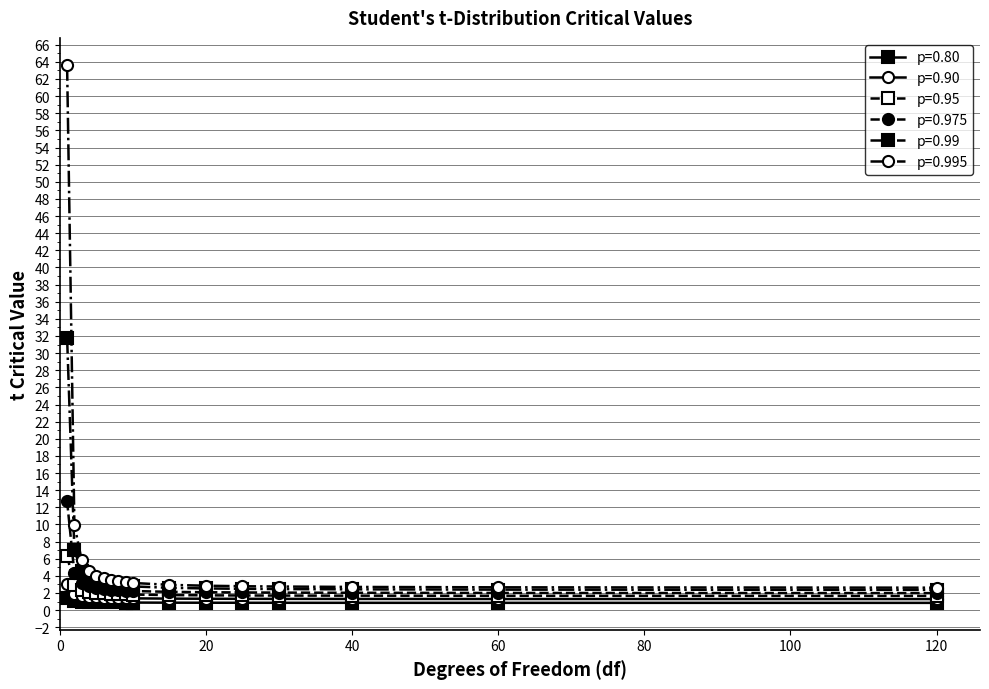

Which series has the largest range (max minus min)?

p=0.995